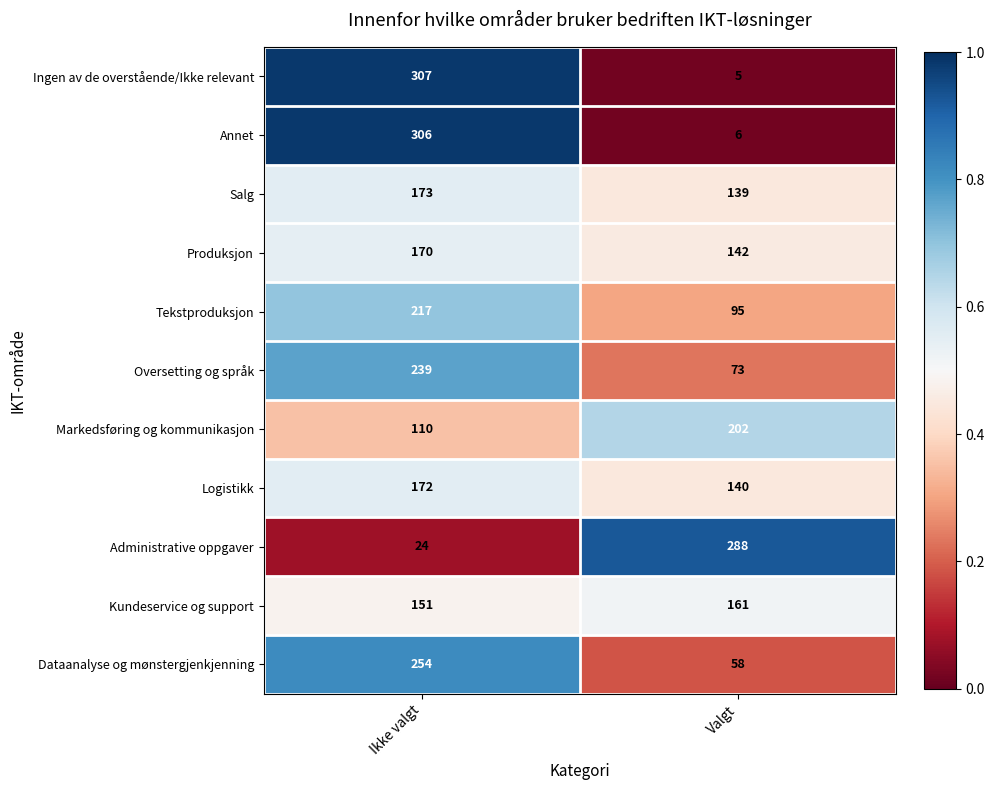

At which category is the sum across all series the highest?

Ikke valgt